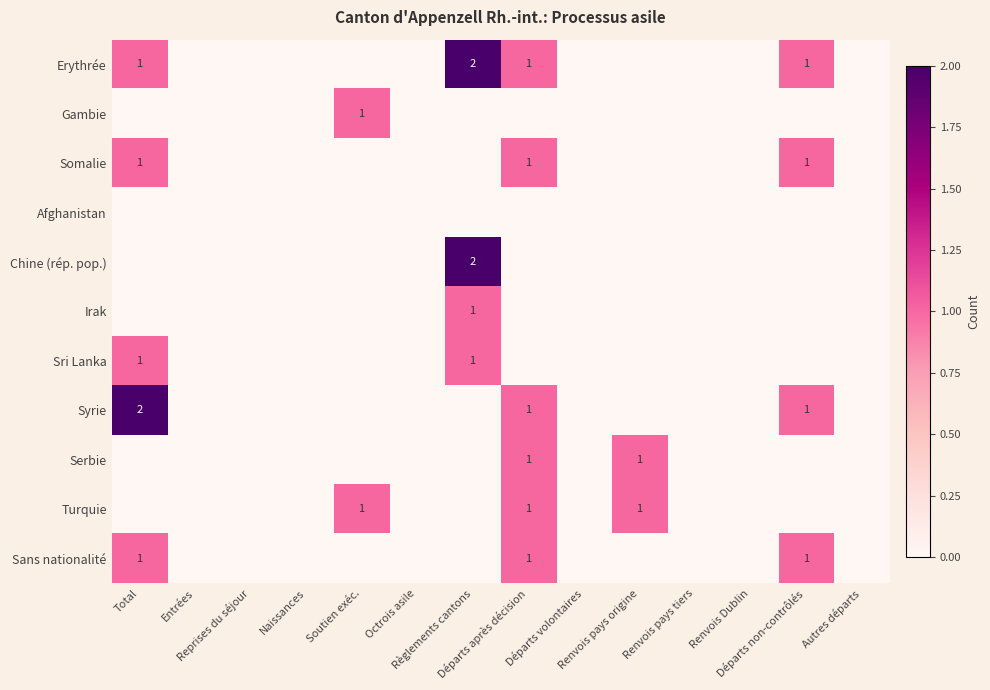

The Gambie series shows 0 at Total. True or false?

False